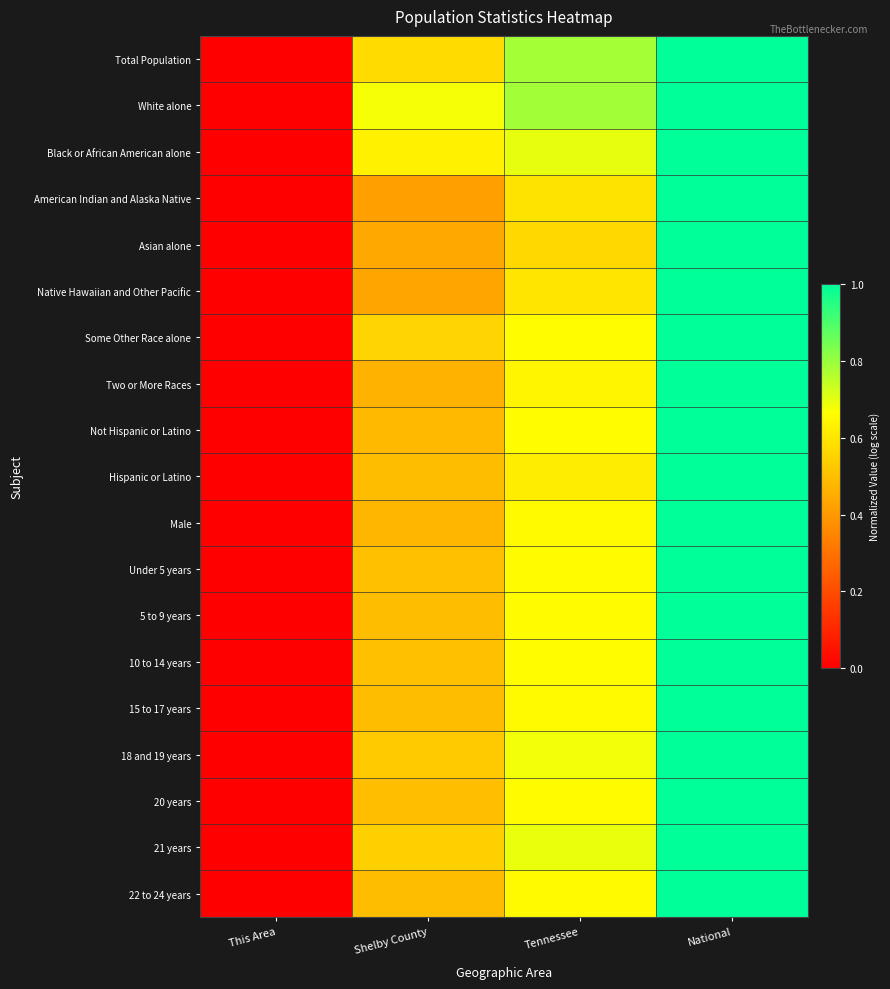

Which has a higher value, Tennessee or Shelby County?

Tennessee